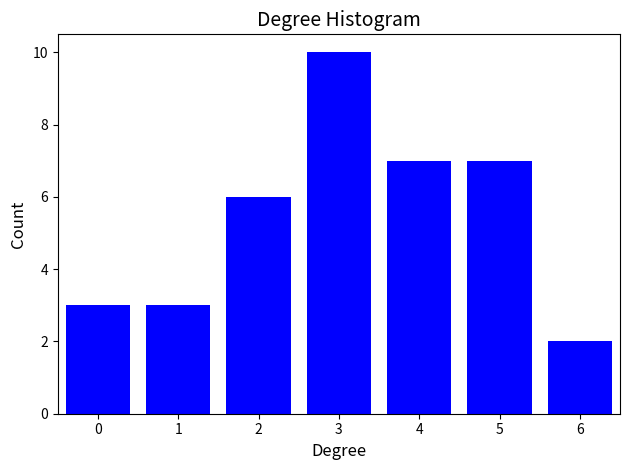

Reading left to right, transcribe all the data shown in this chart.

3	3	6	10	7	7	2